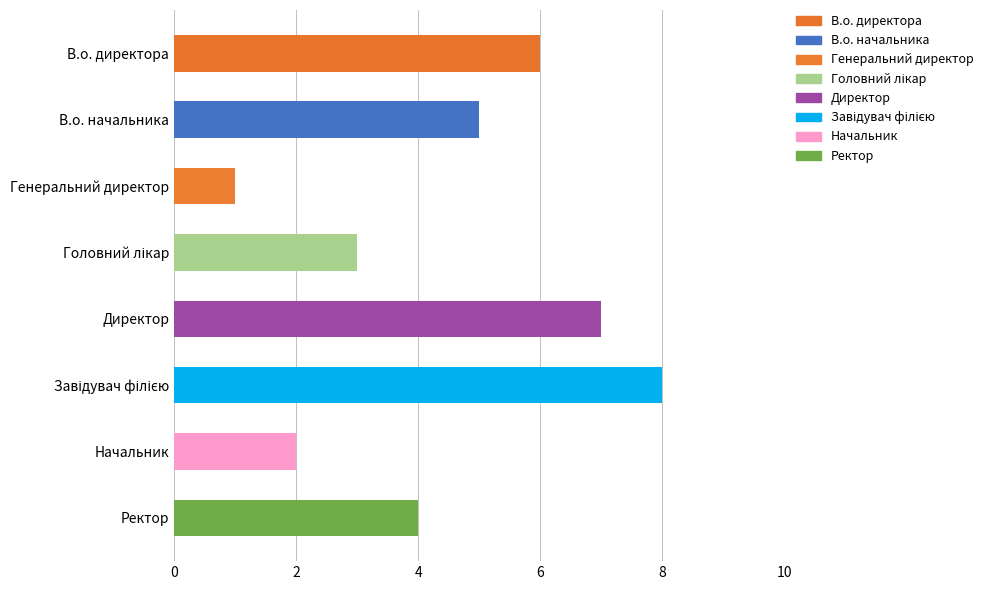

How many distinct data groups are displayed?

8